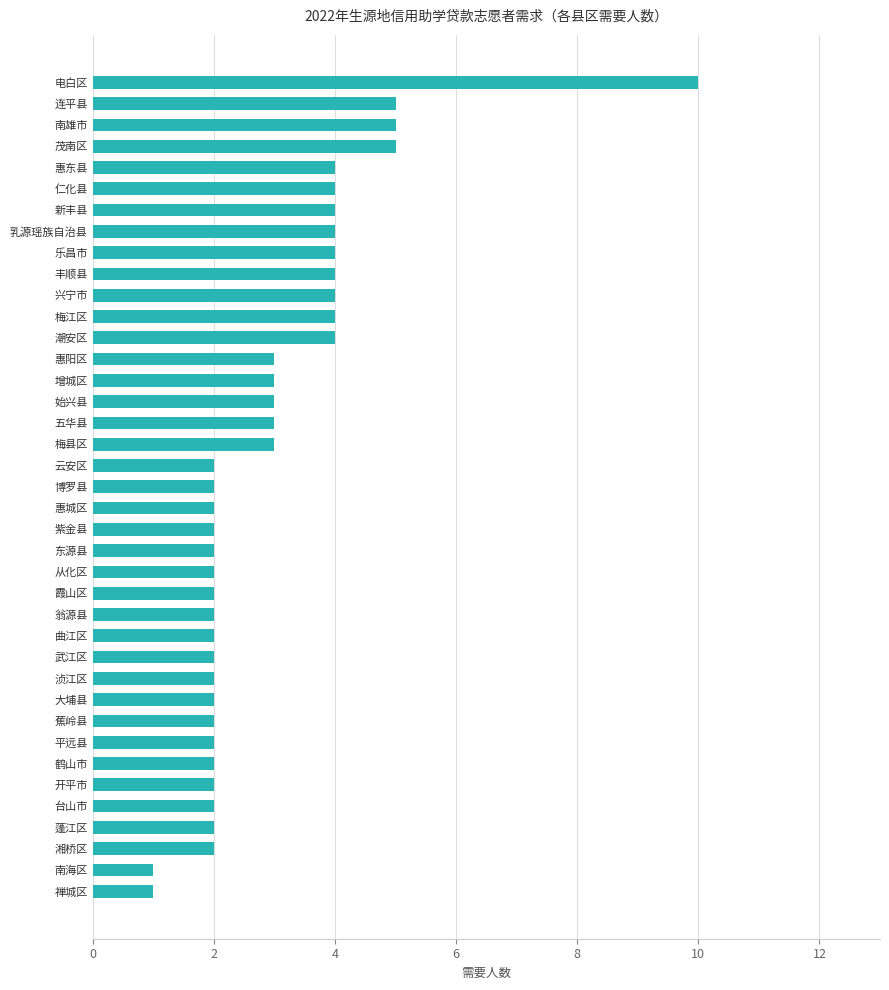

What is the average value?

3